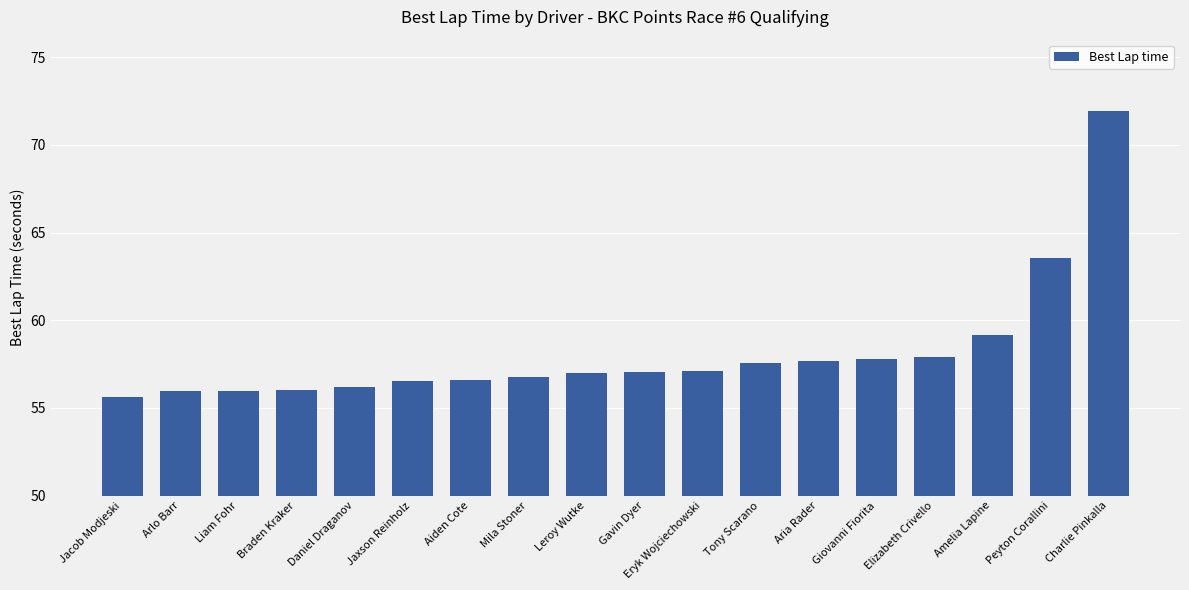

Where is the data nearest to the value 63?

Peyton Corallini